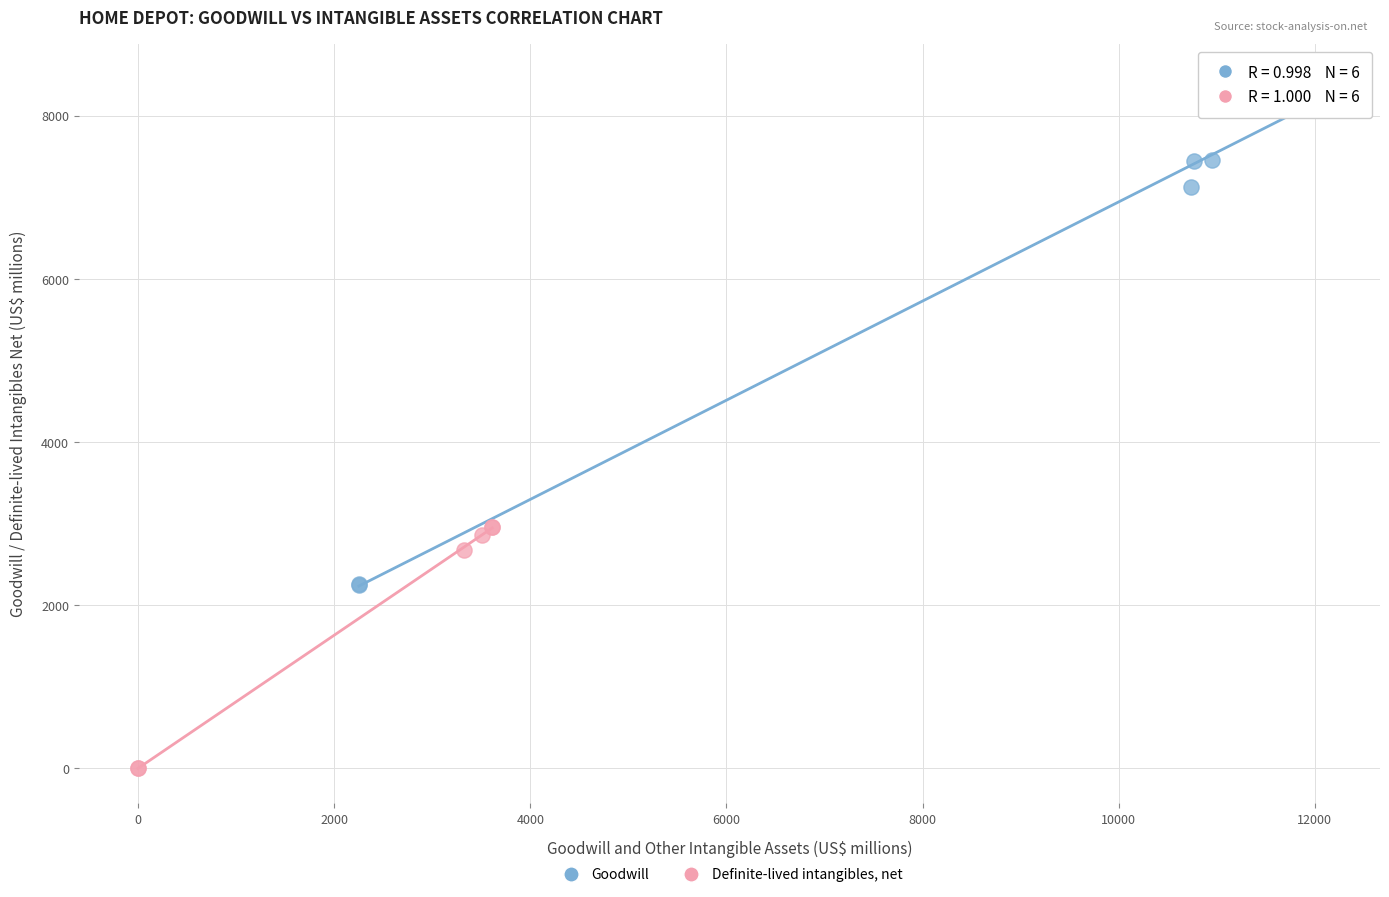

Which series contains the highest Y value?

Goodwill